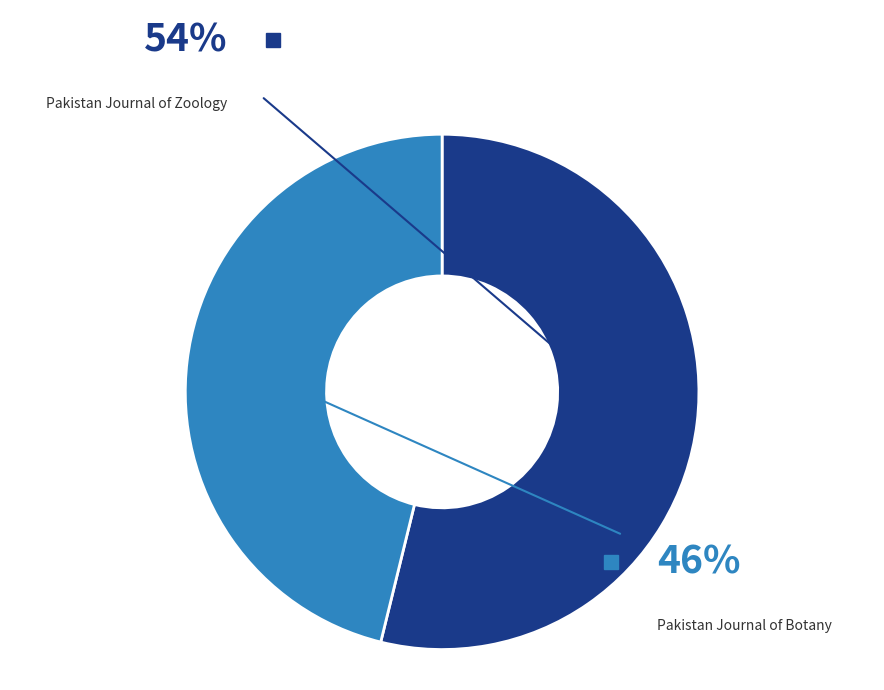

Is there any slice that represents more than half of the pie?

Yes